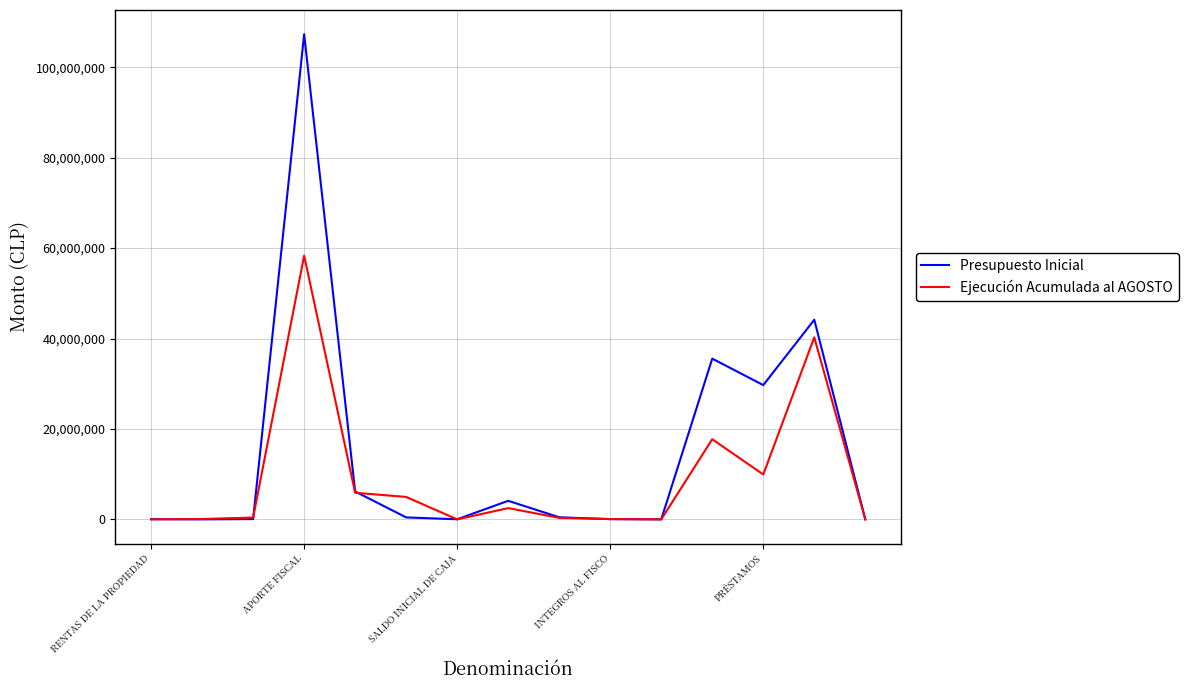

What is the highest value of the Ejecución Acumulada al AGOSTO series?

58320488